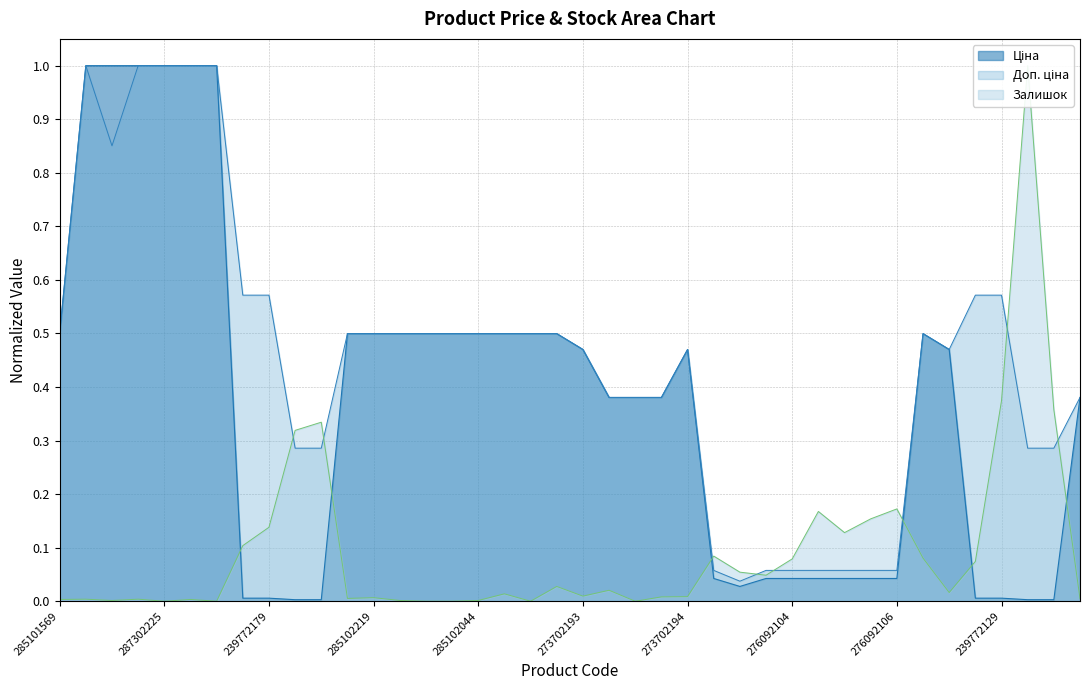

Reading left to right, extract all data points from this chart.

Ціна: 285101569=0.5	287302223=1.0	287292222=1.0	287302226=1.0	287302225=1.0	287302224=1.0	287301833=1.0	239772195=0.0	239772179=0.0	239732195=0.0	239732179=0.0	285102221=0.5	285102219=0.5	285102218=0.5	285102216=0.5	285102120=0.5	285102044=0.5	285101916=0.5	285101915=0.5	285101913=0.5	273702193=0.5	239682195=0.4	239682193=0.4	239682179=0.4	273702194=0.5	276092108=0.0	276092107=0.0	276092105=0.0	276092104=0.0	276092103=0.0	276092035=0.0	276092109=0.0	276092106=0.0	272992170=0.5	273702128=0.5	239772130=0.0	239772129=0.0	239732130=0.0	239732129=0.0	239682130=0.4
Доп. ціна: 285101569=0.5	287302223=1.0	287292222=0.9	287302226=1.0	287302225=1.0	287302224=1.0	287301833=1.0	239772195=0.6	239772179=0.6	239732195=0.3	239732179=0.3	285102221=0.5	285102219=0.5	285102218=0.5	285102216=0.5	285102120=0.5	285102044=0.5	285101916=0.5	285101915=0.5	285101913=0.5	273702193=0.5	239682195=0.4	239682193=0.4	239682179=0.4	273702194=0.5	276092108=0.1	276092107=0.0	276092105=0.1	276092104=0.1	276092103=0.1	276092035=0.1	276092109=0.1	276092106=0.1	272992170=0.5	273702128=0.5	239772130=0.6	239772129=0.6	239732130=0.3	239732129=0.3	239682130=0.4
Залишок: 285101569=0.0	287302223=0.0	287292222=0.0	287302226=0.0	287302225=0.0	287302224=0.0	287301833=0.0	239772195=0.1	239772179=0.1	239732195=0.3	239732179=0.3	285102221=0.0	285102219=0.0	285102218=0.0	285102216=0.0	285102120=0.0	285102044=0.0	285101916=0.0	285101915=0.0	285101913=0.0	273702193=0.0	239682195=0.0	239682193=0.0	239682179=0.0	273702194=0.0	276092108=0.1	276092107=0.1	276092105=0.0	276092104=0.1	276092103=0.2	276092035=0.1	276092109=0.2	276092106=0.2	272992170=0.1	273702128=0.0	239772130=0.1	239772129=0.4	239732130=1.0	239732129=0.4	239682130=0.0